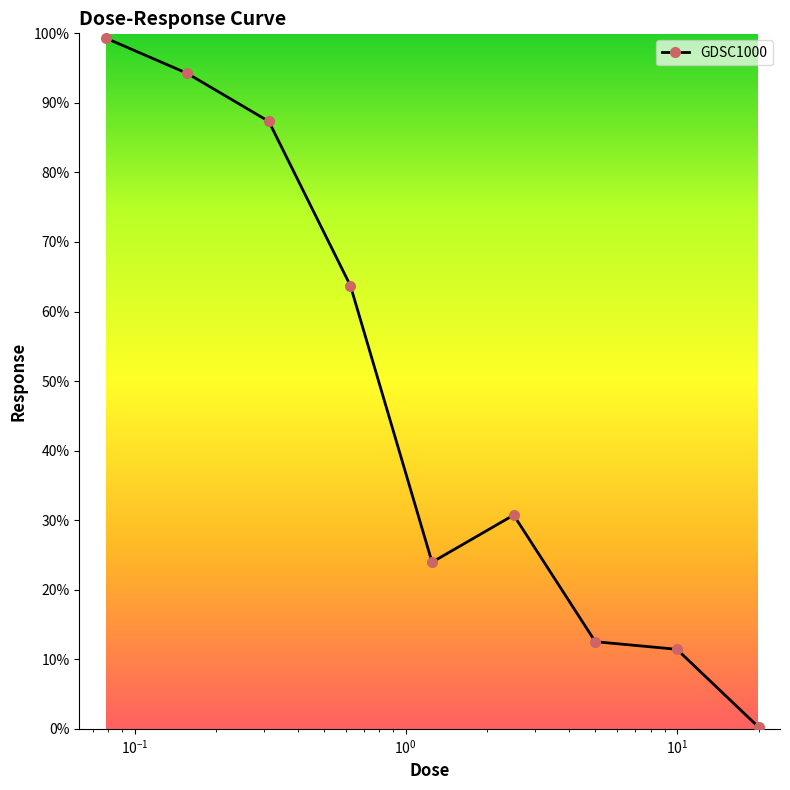

How many interior local peaks (higher than both neighbors) does the data have?

1